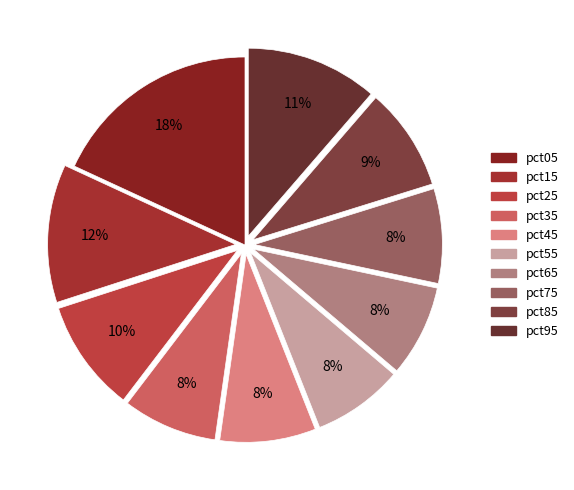

Rank the categories by value from highest to lowest.

pct05, pct15, pct95, pct25, pct85, pct45, pct75, pct35, pct65, pct55